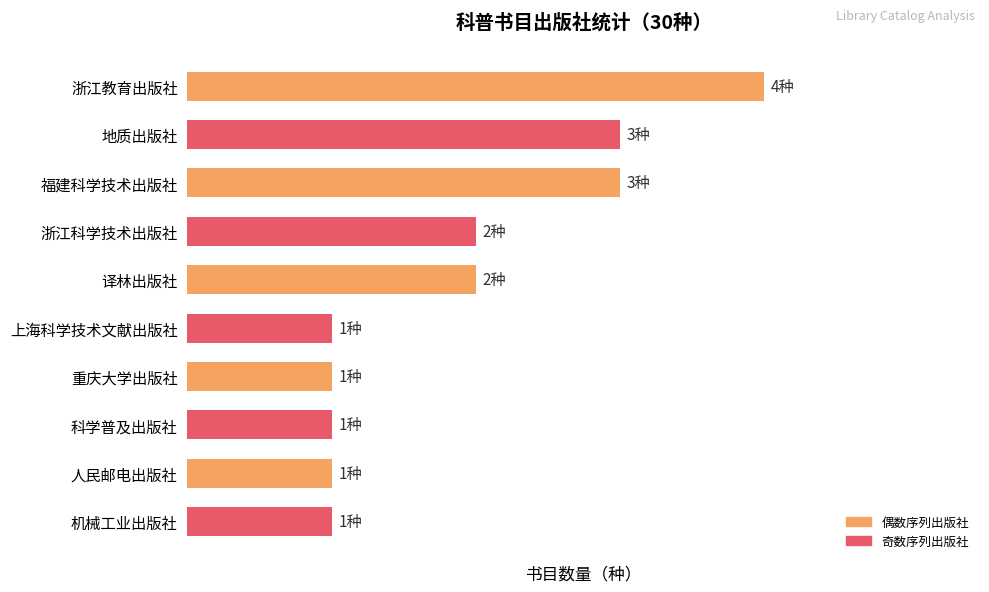

Are the bars horizontal?

Yes